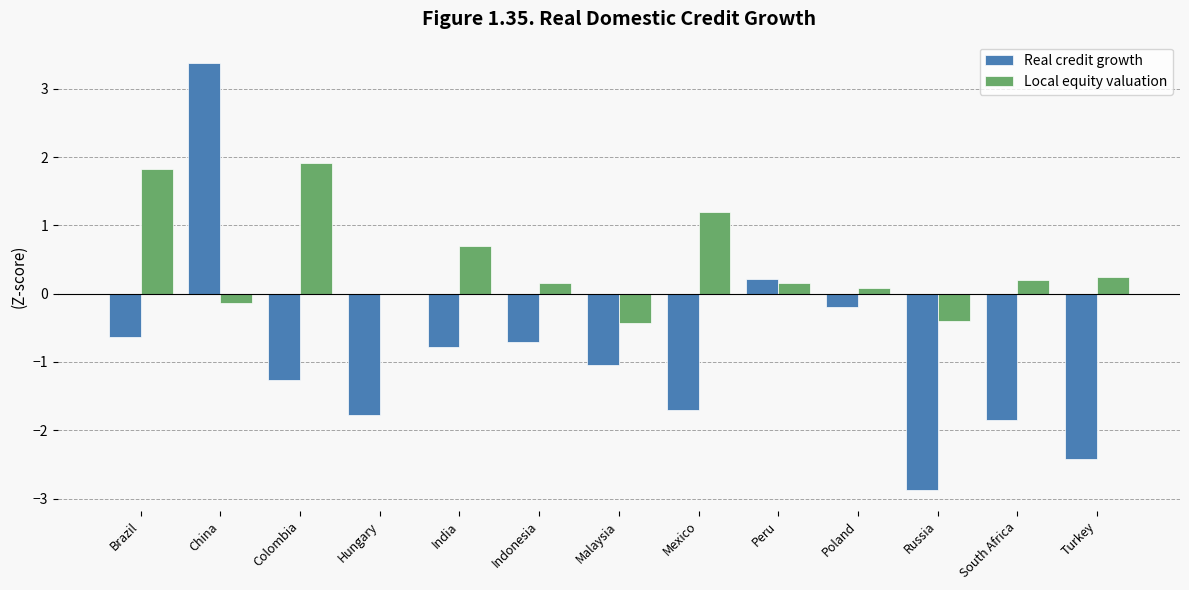

Are the bars horizontal?

No